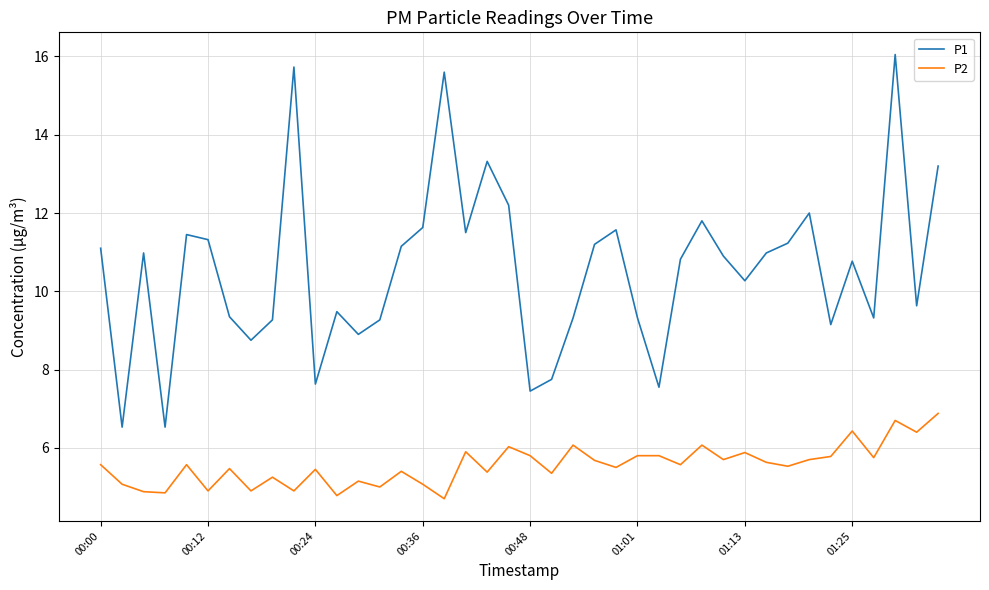

Which series has the largest range (max minus min)?

P1